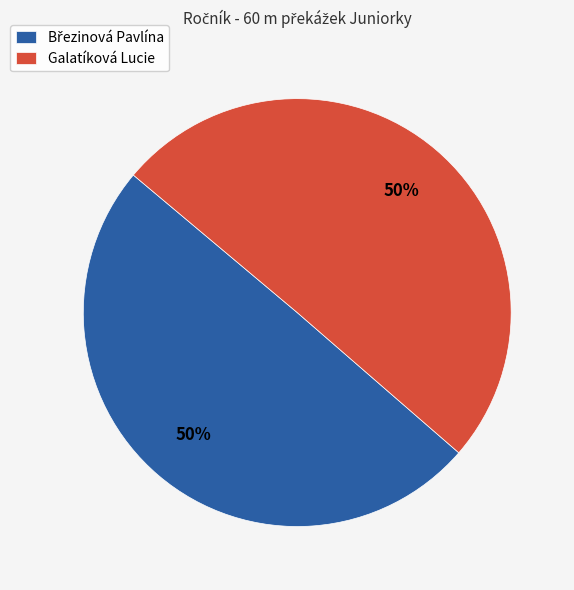

To the nearest percent, what is the average slice percentage?

50%